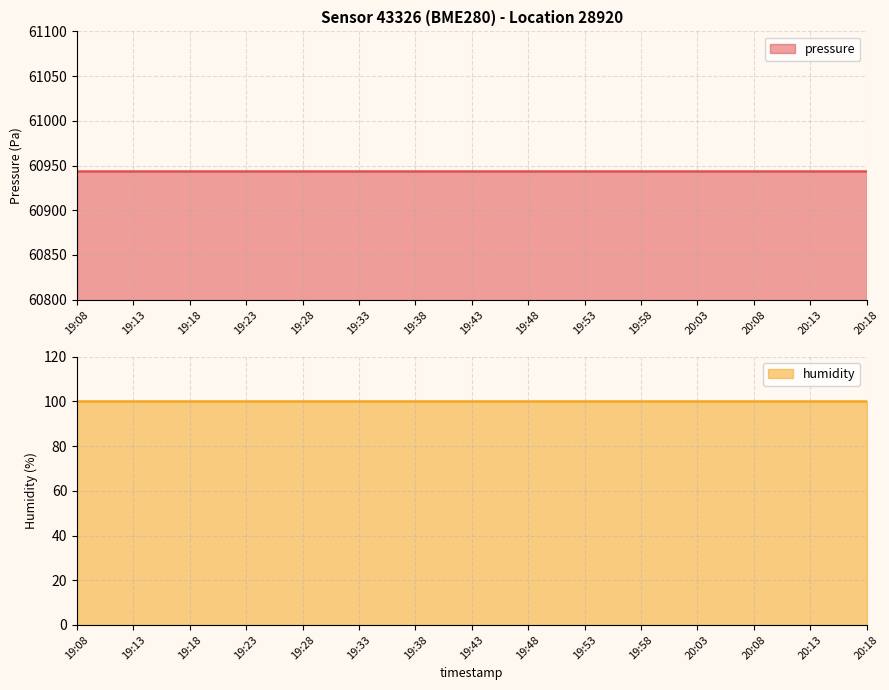

True or false: humidity and pressure intersect in this chart.

False